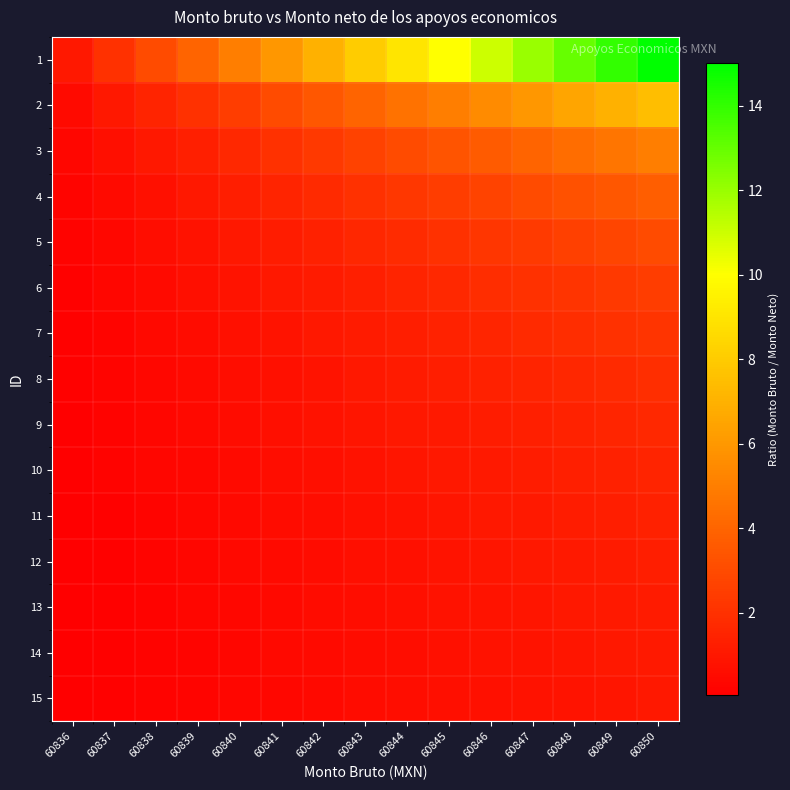

Reading right to left, transcribe all the data shown in this chart.

1: 60850=15.0	60849=14.0	60848=13.0	60847=12.0	60846=11.0	60845=10.0	60844=9.0	60843=8.0	60842=7.0	60841=6.0	60840=5.0	60839=4.0	60838=3.0	60837=2.0	60836=1.0
2: 60850=7.5	60849=7.0	60848=6.5	60847=6.0	60846=5.5	60845=5.0	60844=4.5	60843=4.0	60842=3.5	60841=3.0	60840=2.5	60839=2.0	60838=1.5	60837=1.0	60836=0.5
3: 60850=5.0	60849=4.7	60848=4.3	60847=4.0	60846=3.7	60845=3.3	60844=3.0	60843=2.7	60842=2.3	60841=2.0	60840=1.7	60839=1.3	60838=1.0	60837=0.7	60836=0.3
4: 60850=3.8	60849=3.5	60848=3.2	60847=3.0	60846=2.8	60845=2.5	60844=2.2	60843=2.0	60842=1.8	60841=1.5	60840=1.2	60839=1.0	60838=0.8	60837=0.5	60836=0.2
5: 60850=3.0	60849=2.8	60848=2.6	60847=2.4	60846=2.2	60845=2.0	60844=1.8	60843=1.6	60842=1.4	60841=1.2	60840=1.0	60839=0.8	60838=0.6	60837=0.4	60836=0.2
6: 60850=2.5	60849=2.3	60848=2.2	60847=2.0	60846=1.8	60845=1.7	60844=1.5	60843=1.3	60842=1.2	60841=1.0	60840=0.8	60839=0.7	60838=0.5	60837=0.3	60836=0.2
7: 60850=2.1	60849=2.0	60848=1.9	60847=1.7	60846=1.6	60845=1.4	60844=1.3	60843=1.1	60842=1.0	60841=0.9	60840=0.7	60839=0.6	60838=0.4	60837=0.3	60836=0.1
8: 60850=1.9	60849=1.8	60848=1.6	60847=1.5	60846=1.4	60845=1.2	60844=1.1	60843=1.0	60842=0.9	60841=0.8	60840=0.6	60839=0.5	60838=0.4	60837=0.2	60836=0.1
9: 60850=1.7	60849=1.6	60848=1.4	60847=1.3	60846=1.2	60845=1.1	60844=1.0	60843=0.9	60842=0.8	60841=0.7	60840=0.6	60839=0.4	60838=0.3	60837=0.2	60836=0.1
10: 60850=1.5	60849=1.4	60848=1.3	60847=1.2	60846=1.1	60845=1.0	60844=0.9	60843=0.8	60842=0.7	60841=0.6	60840=0.5	60839=0.4	60838=0.3	60837=0.2	60836=0.1
11: 60850=1.4	60849=1.3	60848=1.2	60847=1.1	60846=1.0	60845=0.9	60844=0.8	60843=0.7	60842=0.6	60841=0.5	60840=0.5	60839=0.4	60838=0.3	60837=0.2	60836=0.1
12: 60850=1.2	60849=1.2	60848=1.1	60847=1.0	60846=0.9	60845=0.8	60844=0.8	60843=0.7	60842=0.6	60841=0.5	60840=0.4	60839=0.3	60838=0.2	60837=0.2	60836=0.1
13: 60850=1.2	60849=1.1	60848=1.0	60847=0.9	60846=0.8	60845=0.8	60844=0.7	60843=0.6	60842=0.5	60841=0.5	60840=0.4	60839=0.3	60838=0.2	60837=0.2	60836=0.1
14: 60850=1.1	60849=1.0	60848=0.9	60847=0.9	60846=0.8	60845=0.7	60844=0.6	60843=0.6	60842=0.5	60841=0.4	60840=0.4	60839=0.3	60838=0.2	60837=0.1	60836=0.1
15: 60850=1.0	60849=0.9	60848=0.9	60847=0.8	60846=0.7	60845=0.7	60844=0.6	60843=0.5	60842=0.5	60841=0.4	60840=0.3	60839=0.3	60838=0.2	60837=0.1	60836=0.1